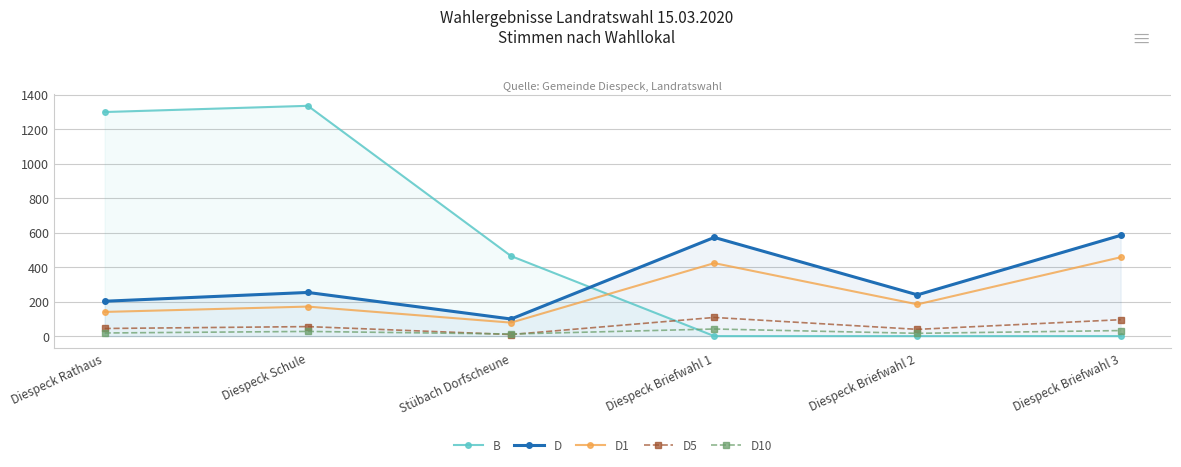

The D1 series shows 457 at Diespeck Briefwahl 3. True or false?

True